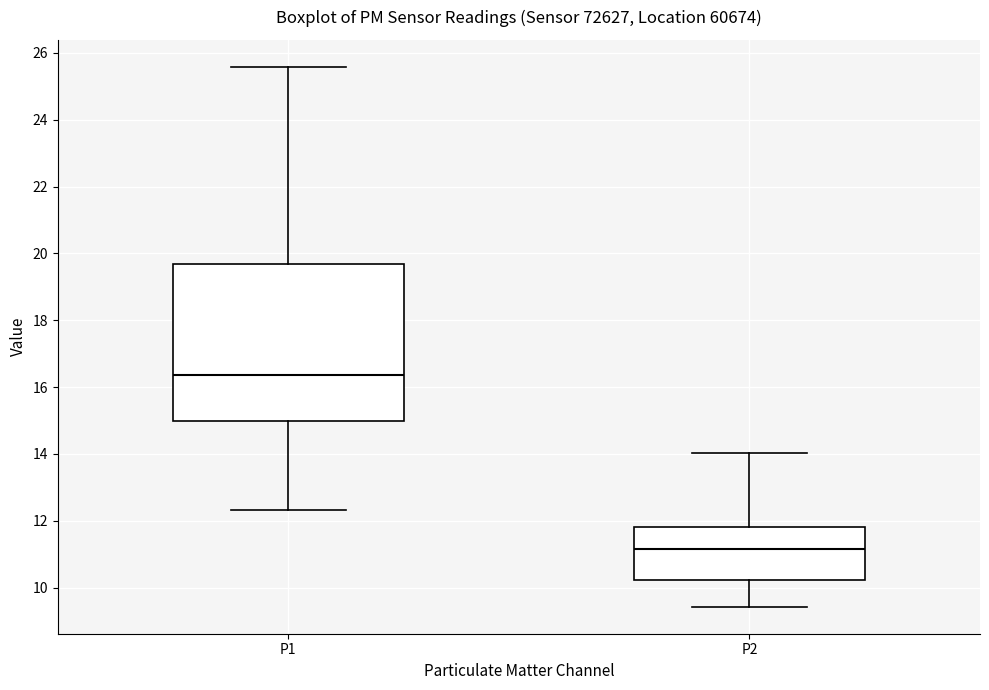

Reading left to right, read every box against the y-axis: the position of its median line, the range the box covers, and the ends of its whiskers. The values are not printed on the chart, so give them approximately, as read against the axis.

P1: median 16.4, box 15.0 to 19.6, whiskers 12.4 to 25.6
P2: median 11.2, box 10.2 to 11.8, whiskers 9.4 to 14.0